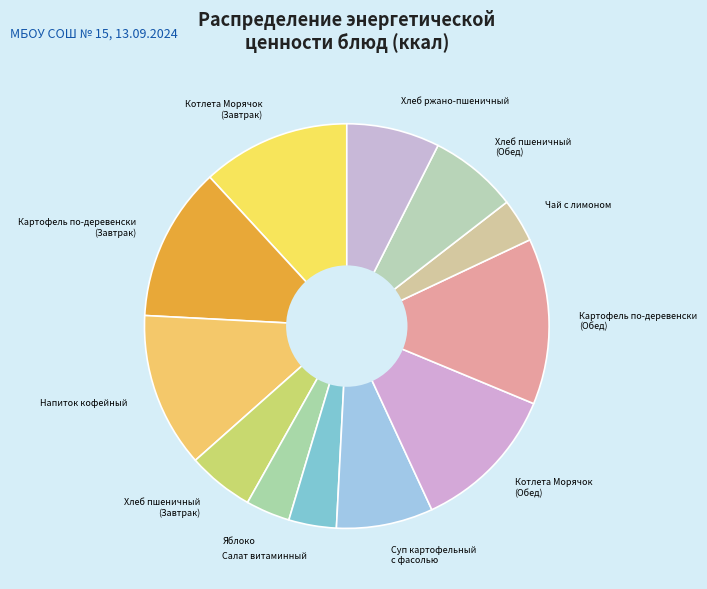

True or false: Котлета Морячок (Обед) accounts for 20% of the total.

False